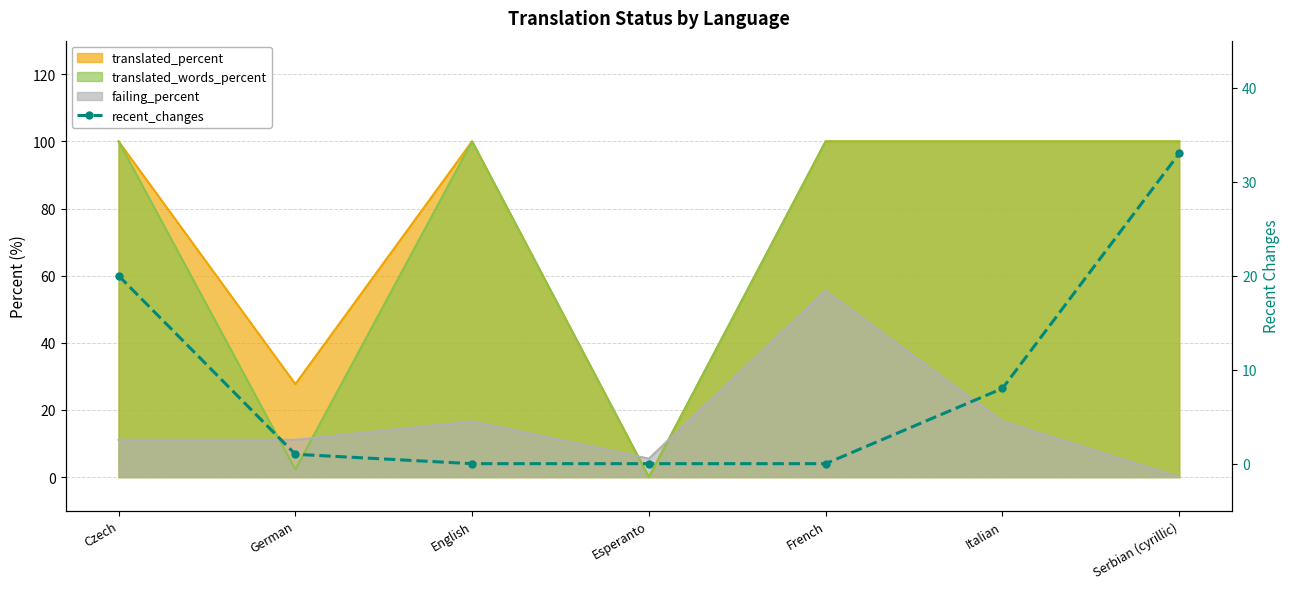

Read the value at Serbian (cyrillic), to the nearest 5.

35